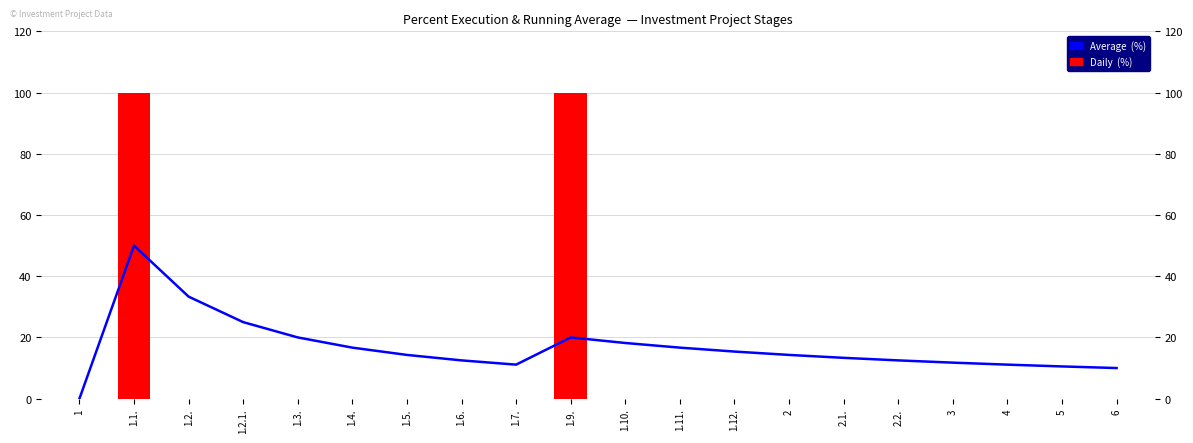

Which series has the widest spread of values?

Daily  (%)